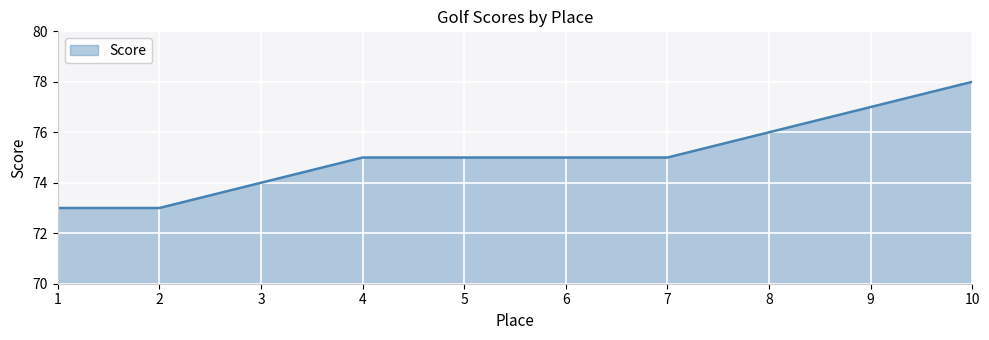

Is it true that the value at 8 is 76?

True